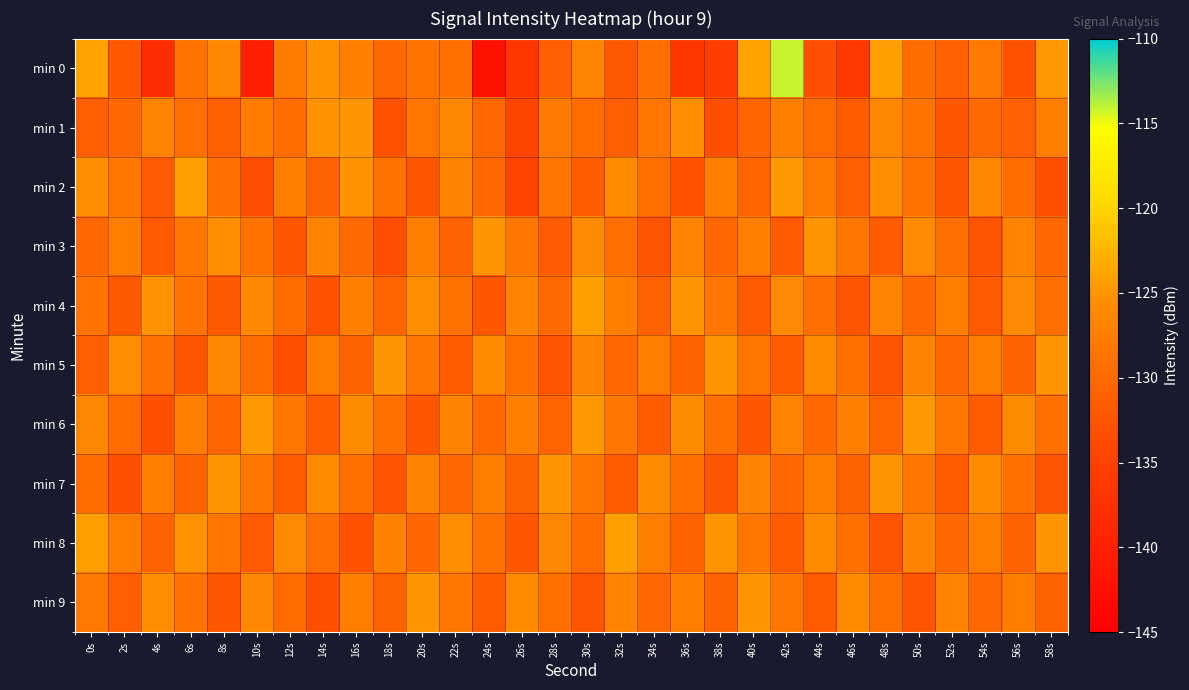

Which series has the largest range (max minus min)?

min 0